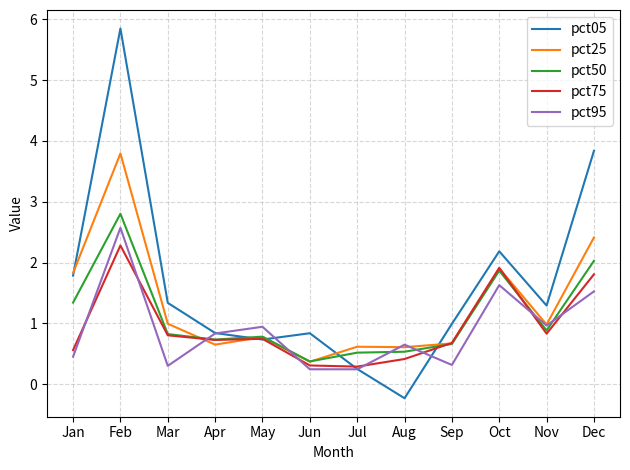

What is the approximate value of pct50 at Jun?

0.4